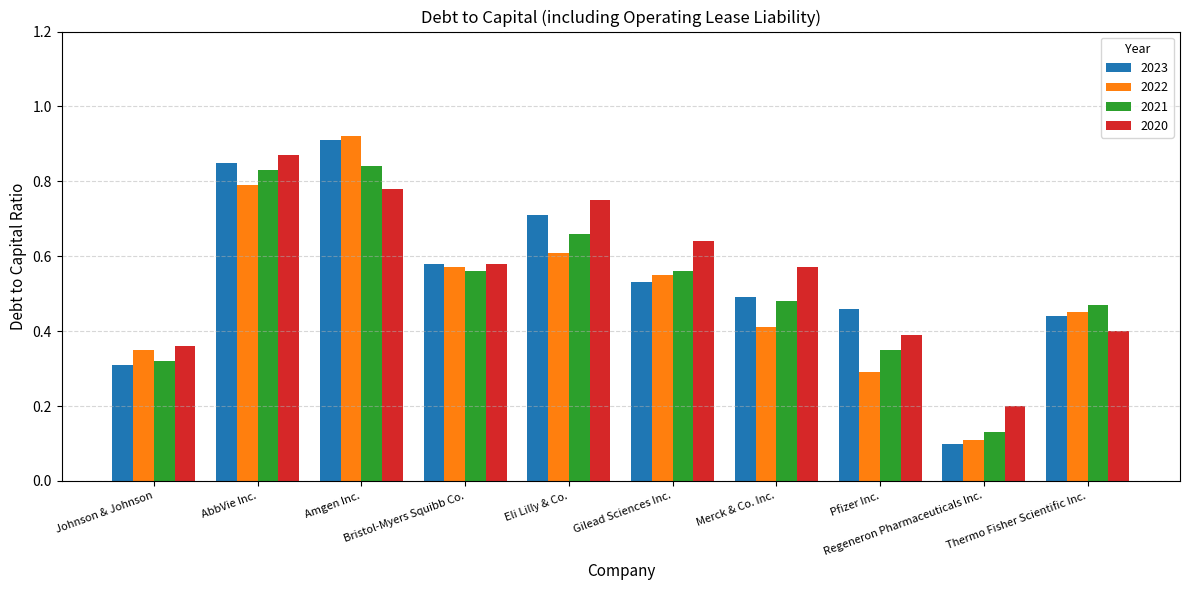

Count the 2021 values in the range 0 to 1.

10